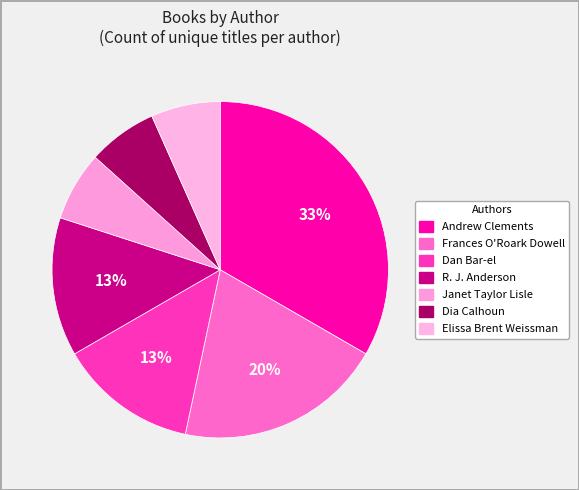

What is the smallest slice in the pie chart?

Janet Taylor Lisle (1779461)